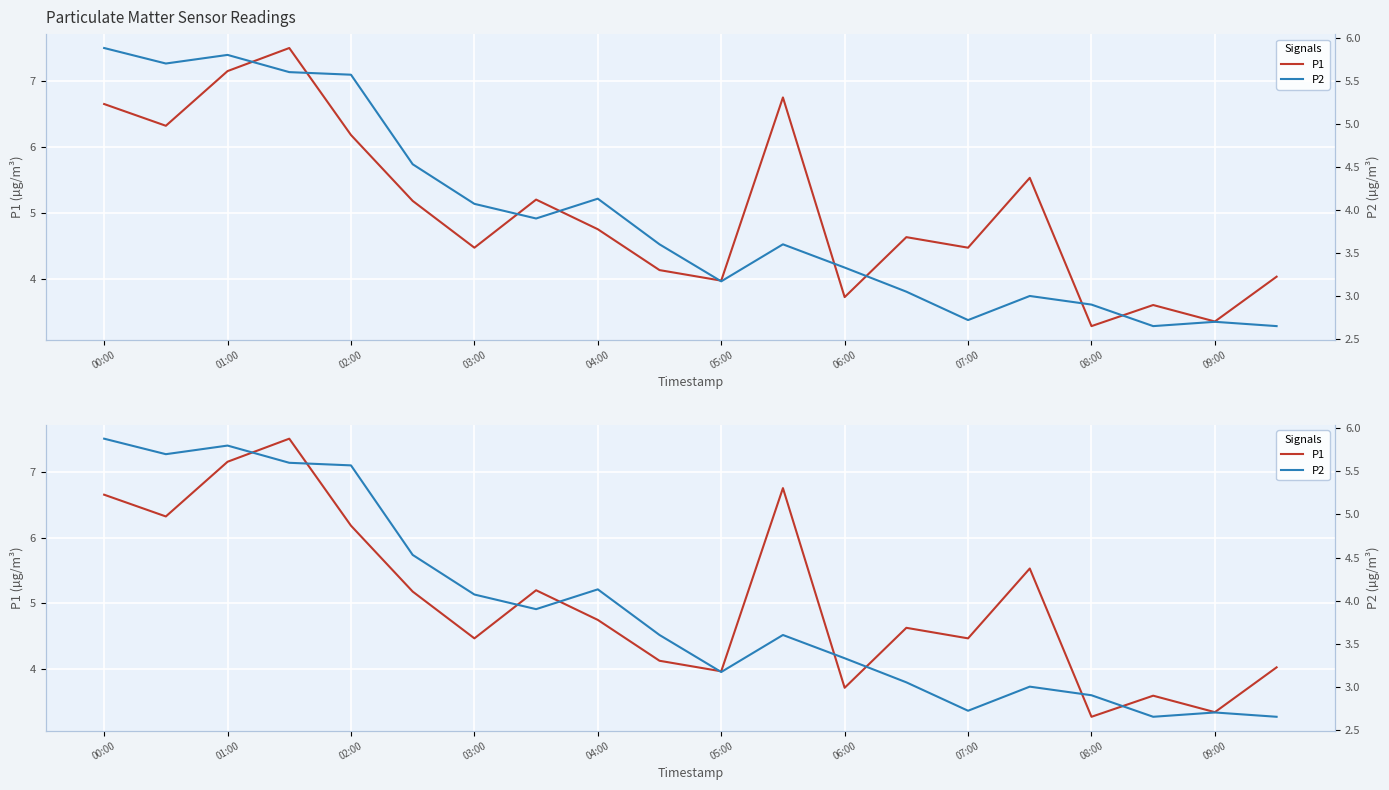

How many data points in P1 are less than 4?

5